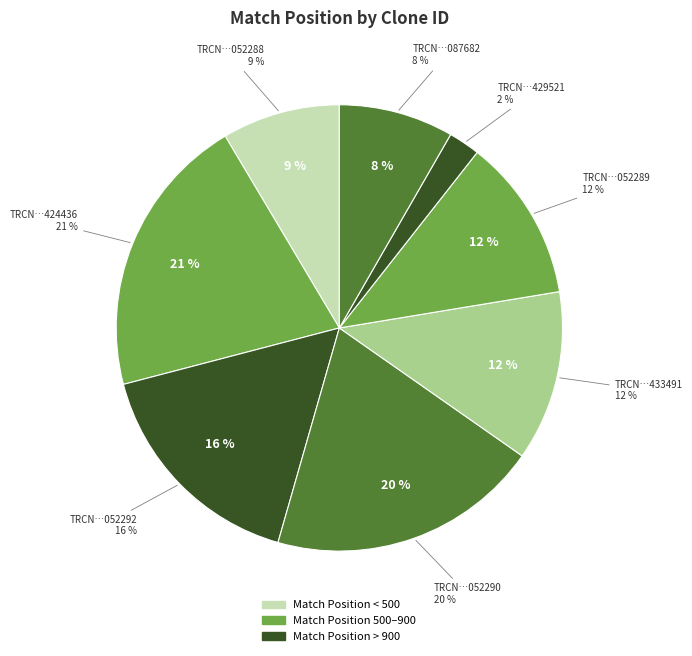

What percentage do TRCN0000052288 and TRCN0000052292 together represent?

25.0%